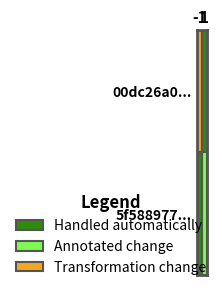

Between 1 and 0, which is larger?

1